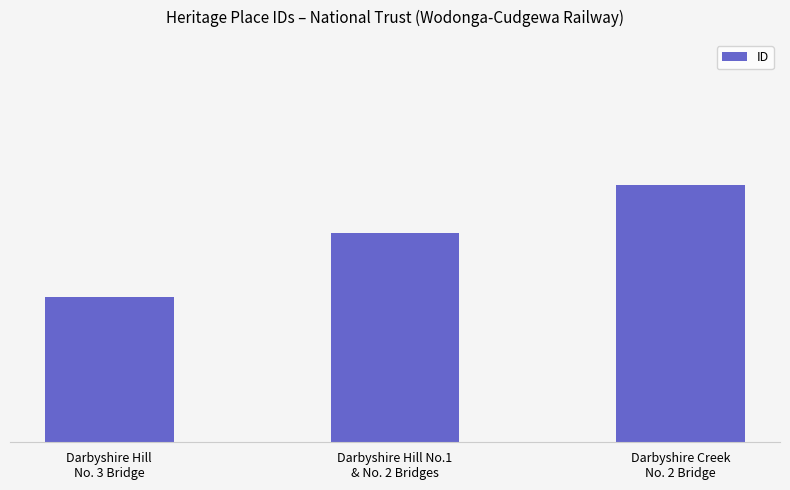

Which has a higher value, Darbyshire Creek
No. 2 Bridge or Darbyshire Hill No.1
& No. 2 Bridges?

Darbyshire Creek
No. 2 Bridge